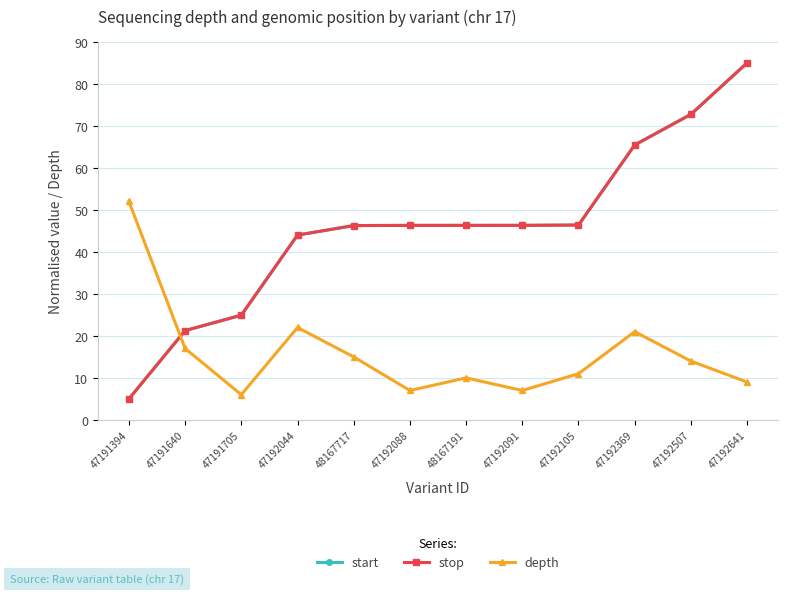

Does the chart have visible grid lines?

Yes